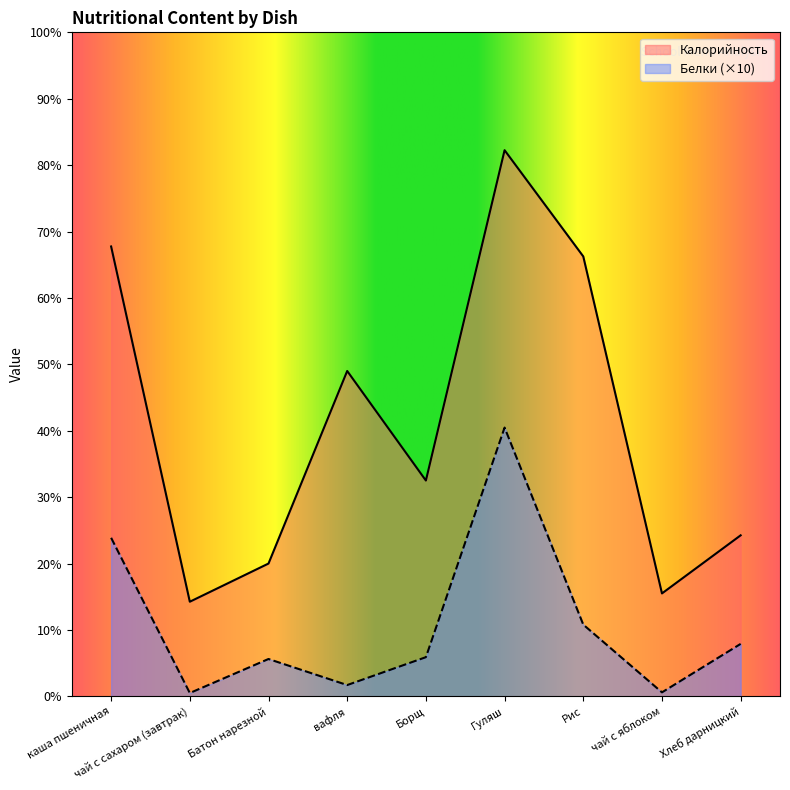

What are all the series names shown in the legend?

Калорийность, Белки (×10)